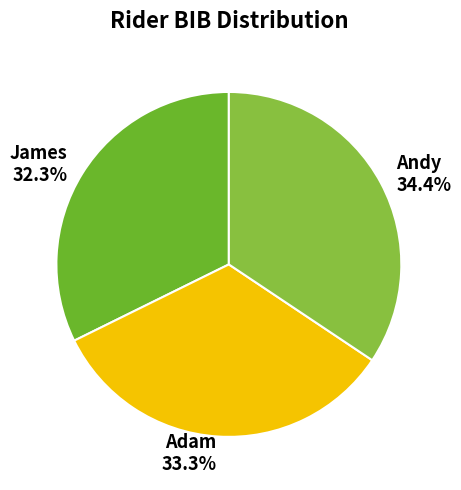

Which category has the biggest portion of the pie?

Andy